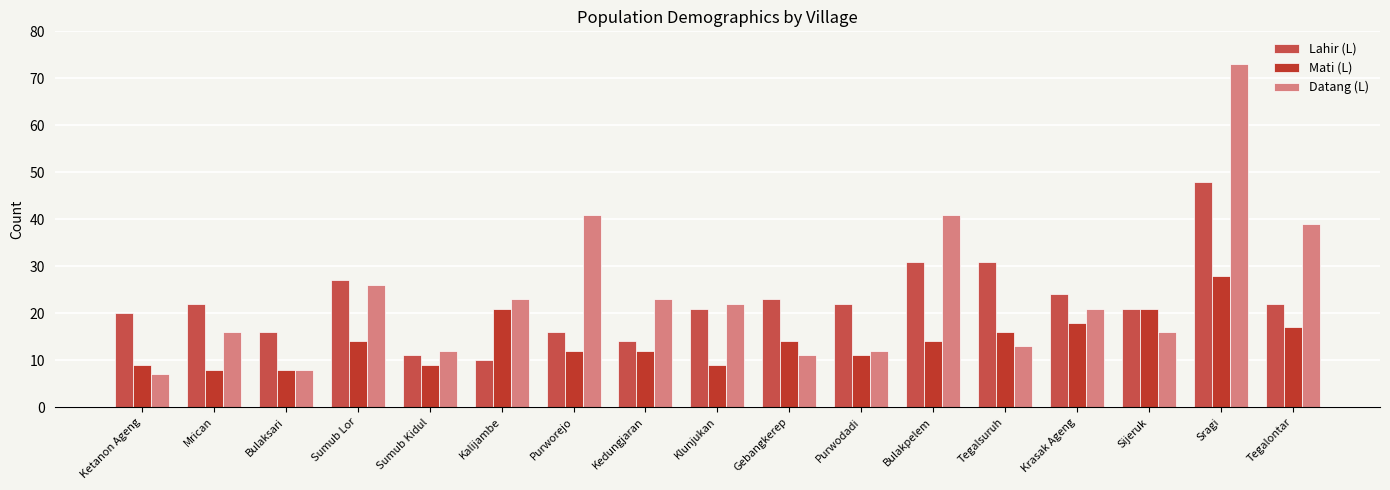

At which label does Datang (L) first exceed 21?

Sumub Lor